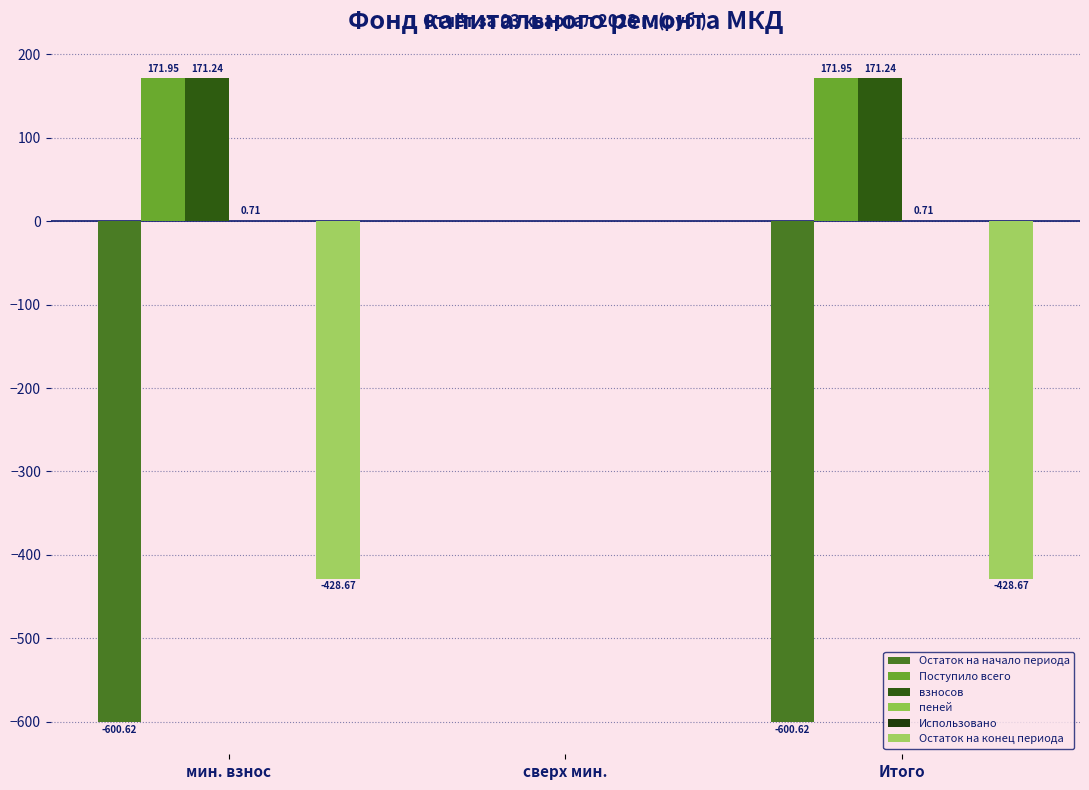

How many groups of bars are there?

3